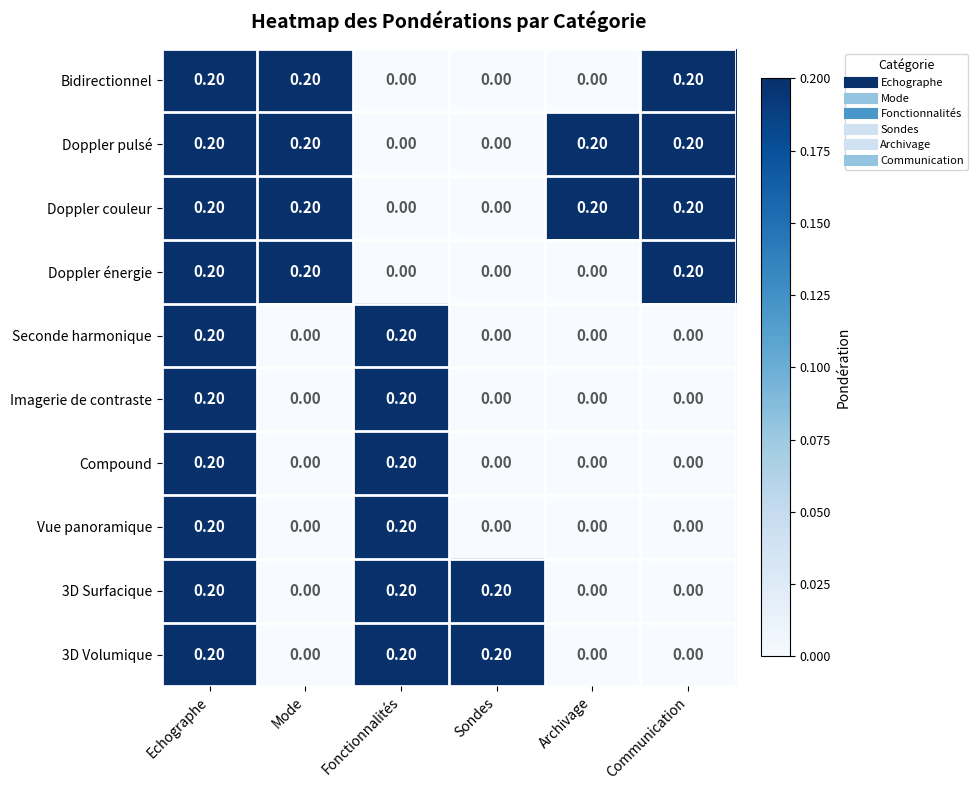

What is the sum of the Compound values at Echographe and Fonctionnalités?

0.4